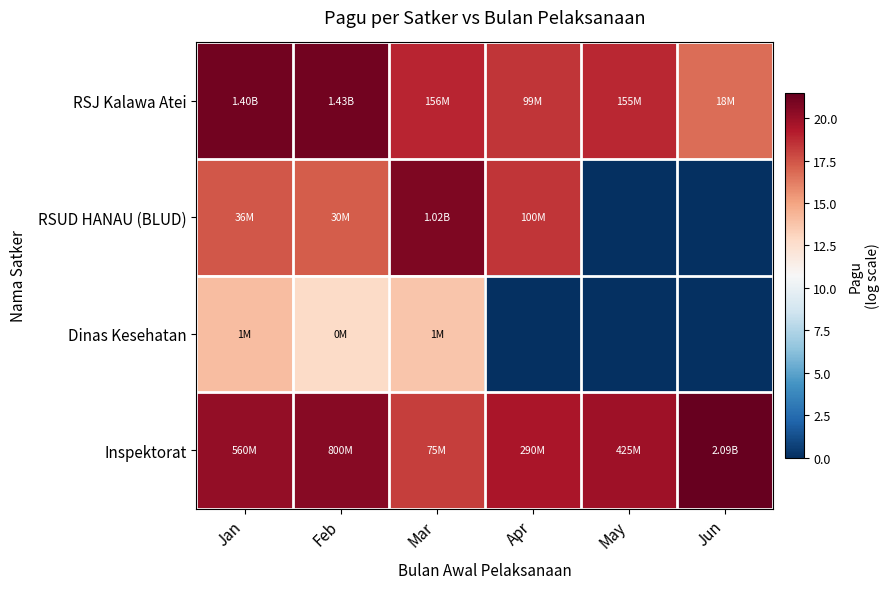

Which series has the largest total across all categories?

Inspektorat